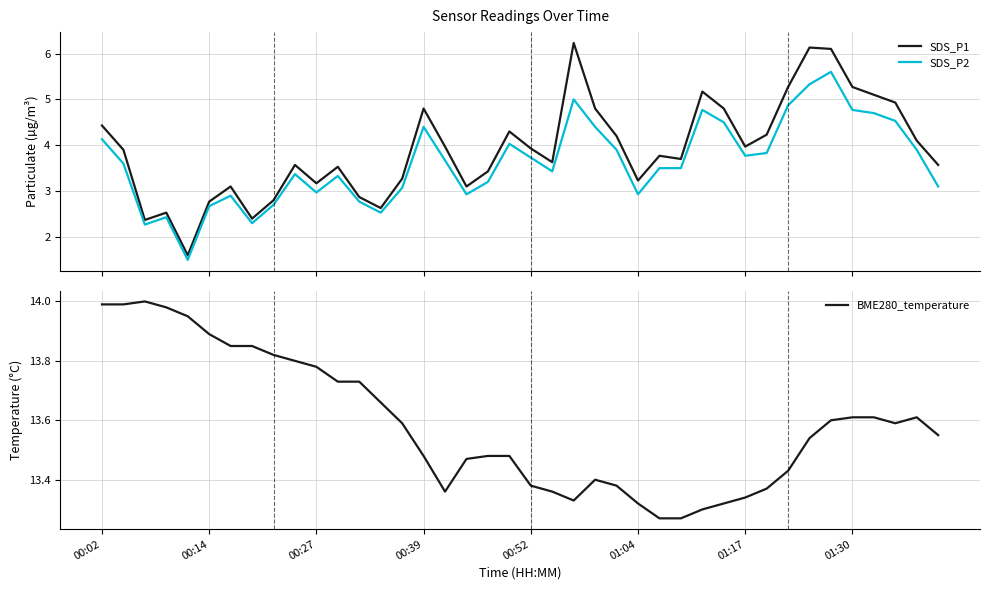

What is the maximum value shown in the chart?

14.0